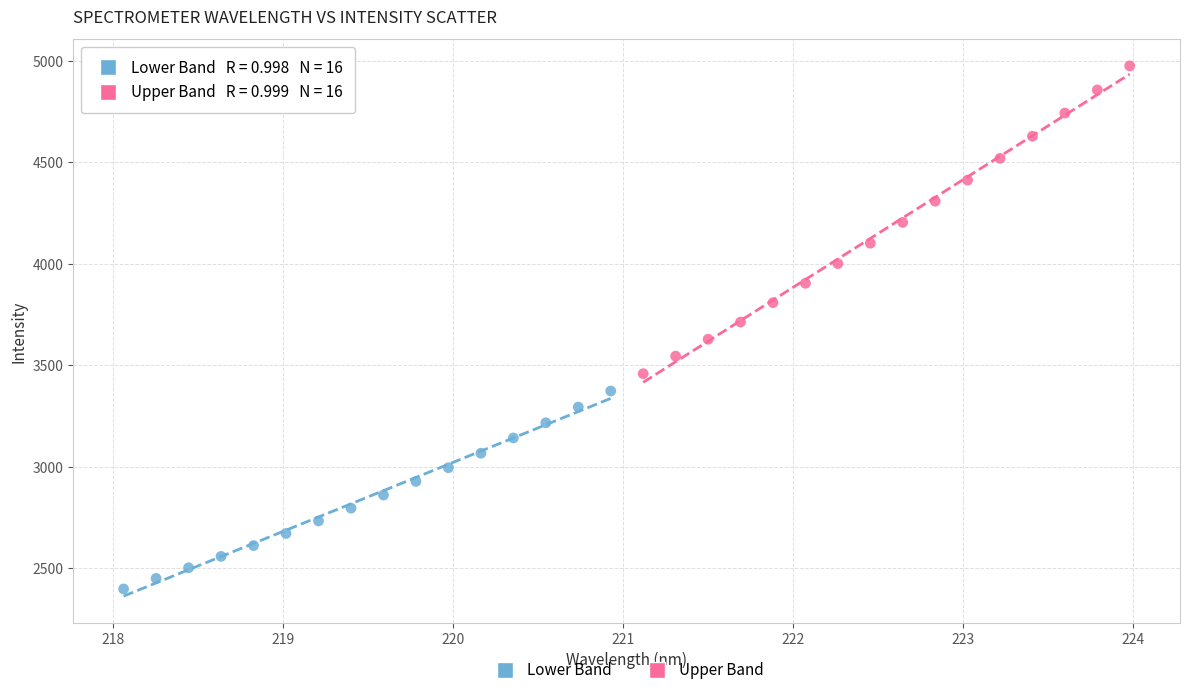

What are all the series names shown in the legend?

Lower Band, Upper Band